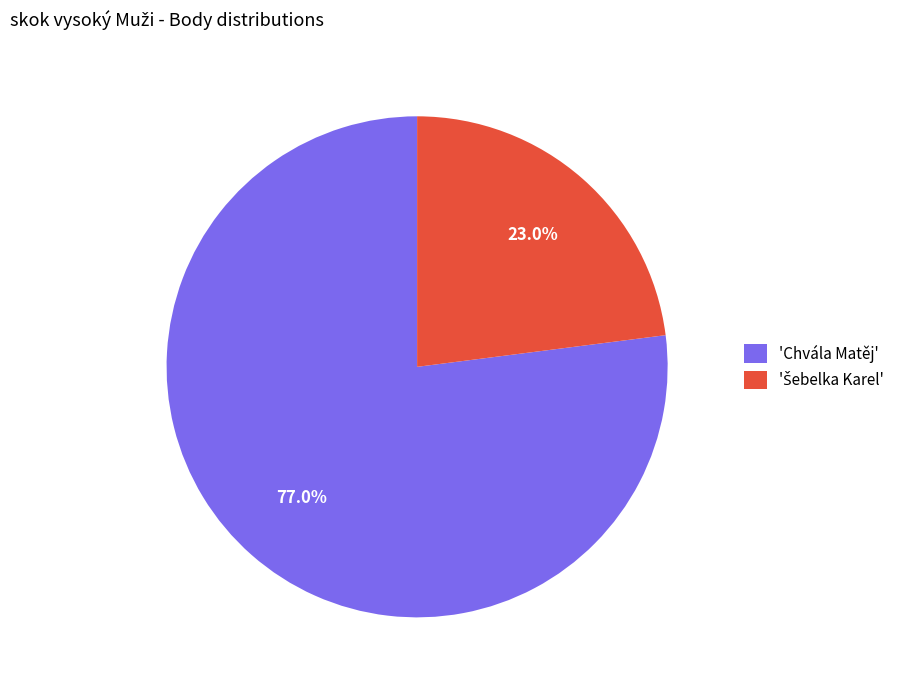

What percentage is NOT represented by 'Chvála Matěj'?

23.0%